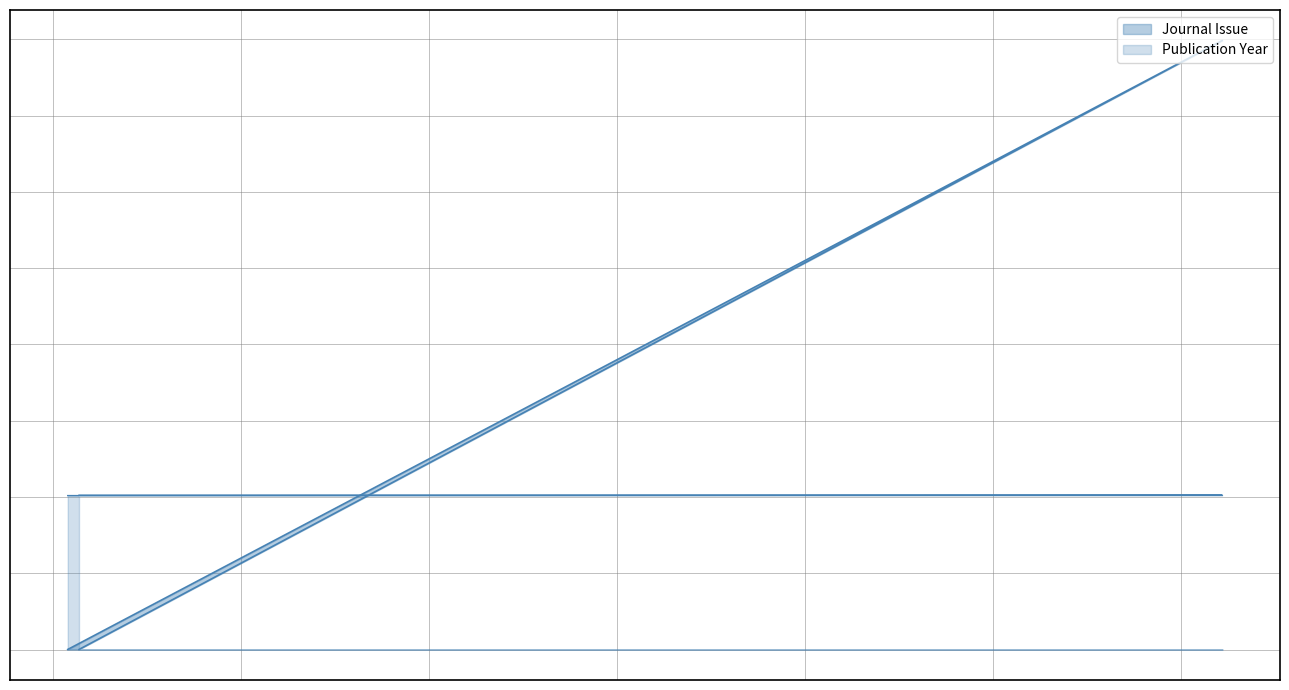

What is the value of the Journal Issue point at the 2nd from the left?

1